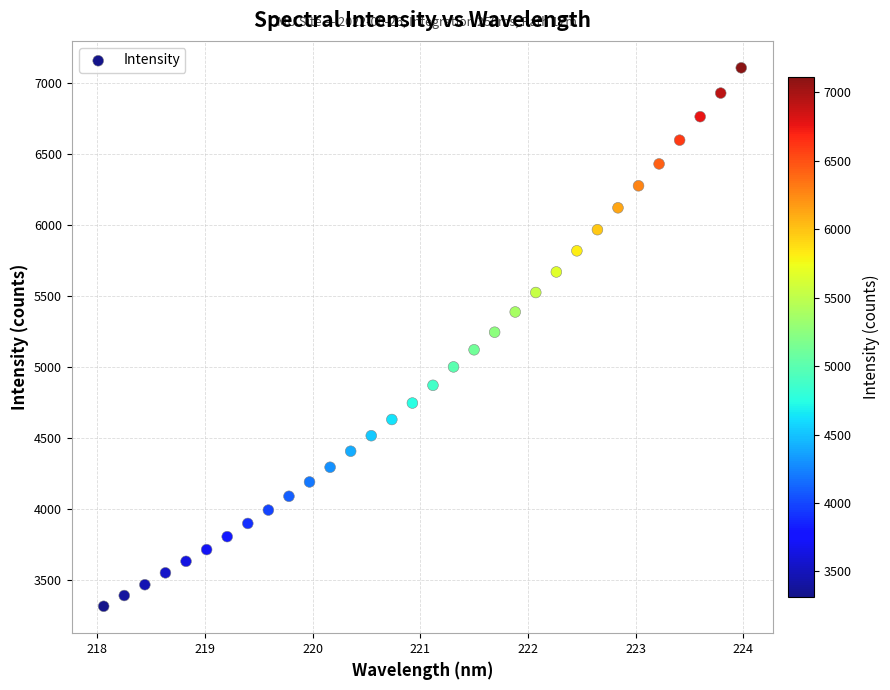

What is the range of X values (max minus min)?

5.9